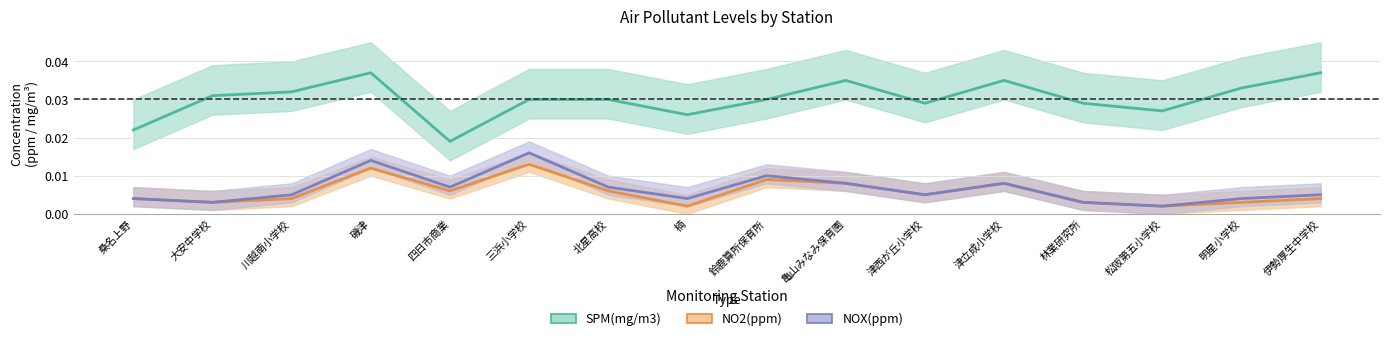

How many lines are shown in the chart?

3